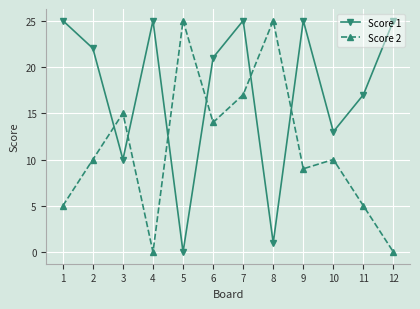

Which series has the largest total across all categories?

Score 1